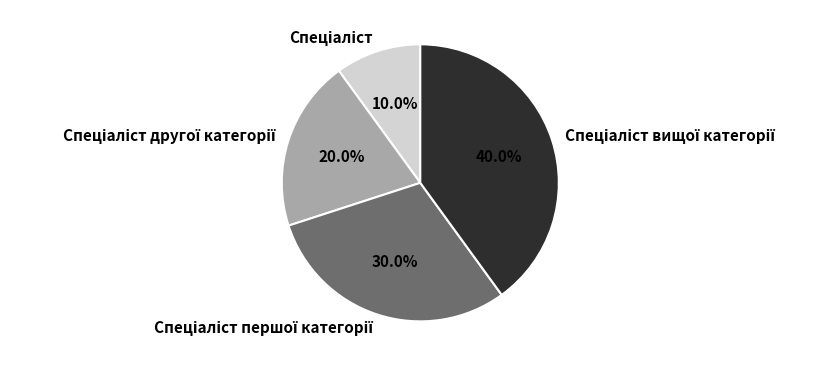

Does any single category account for the majority?

No